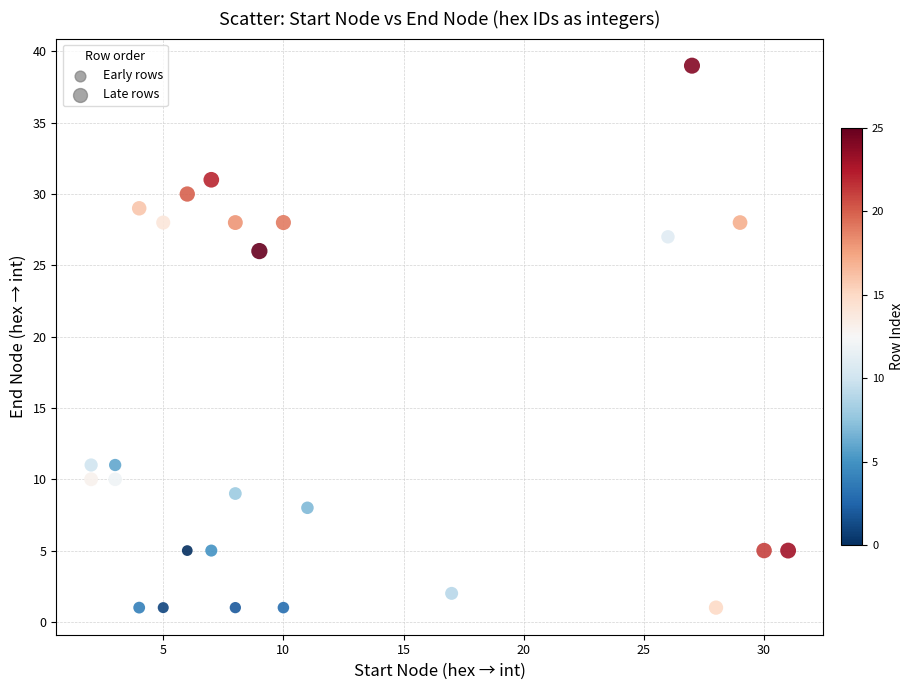

What Y value in the scatter plot is closest to 20?

26